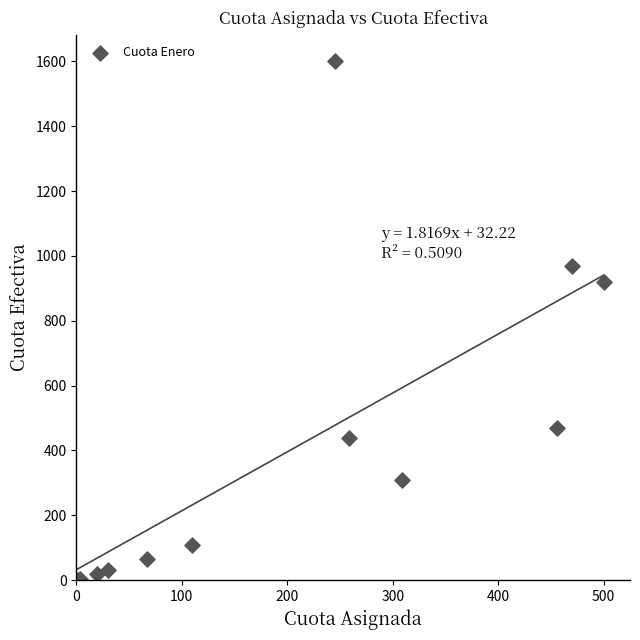

What Y value in the scatter plot is closest to 800?

920.9